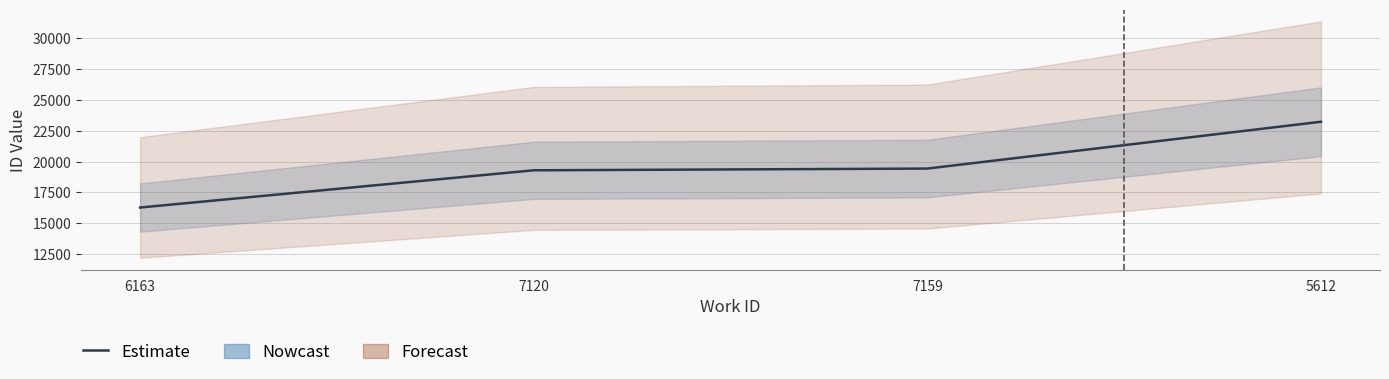

What position from the left is 7159?

3